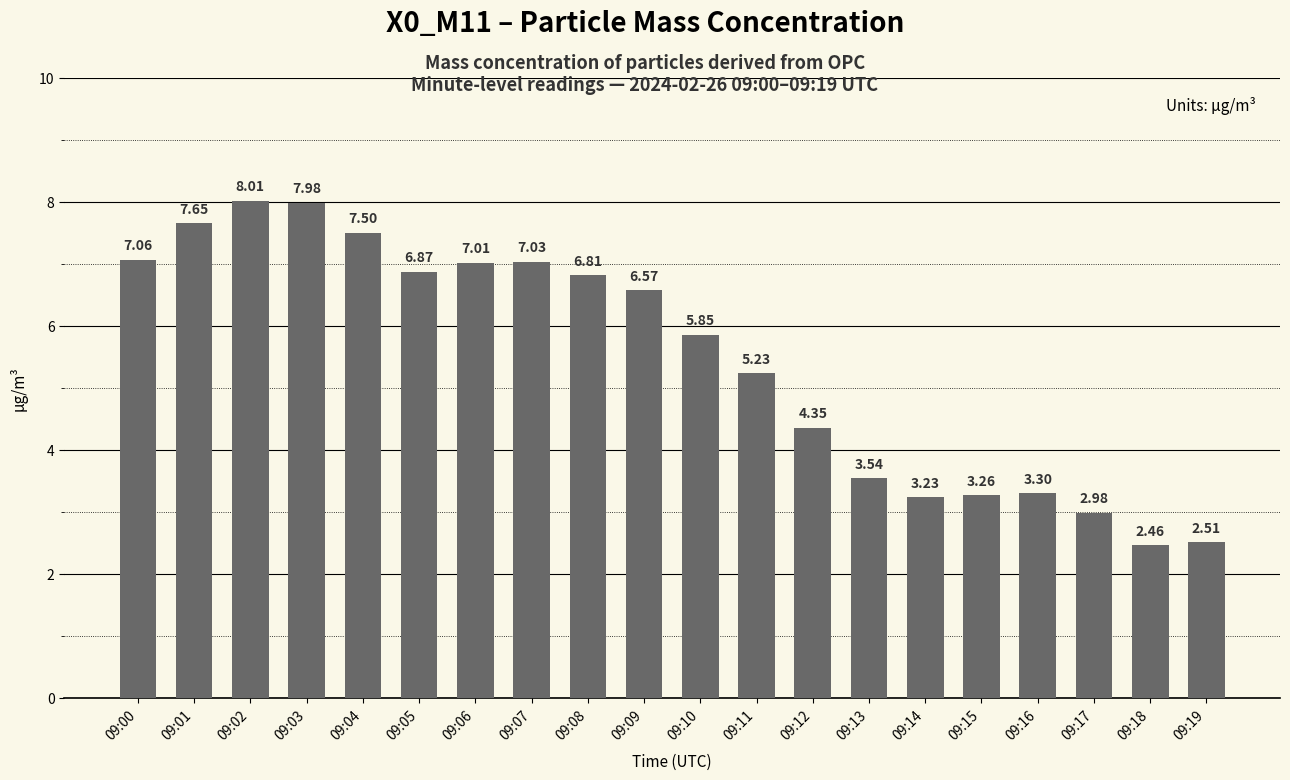

What is the value of the 16th bar from the left?

3.3